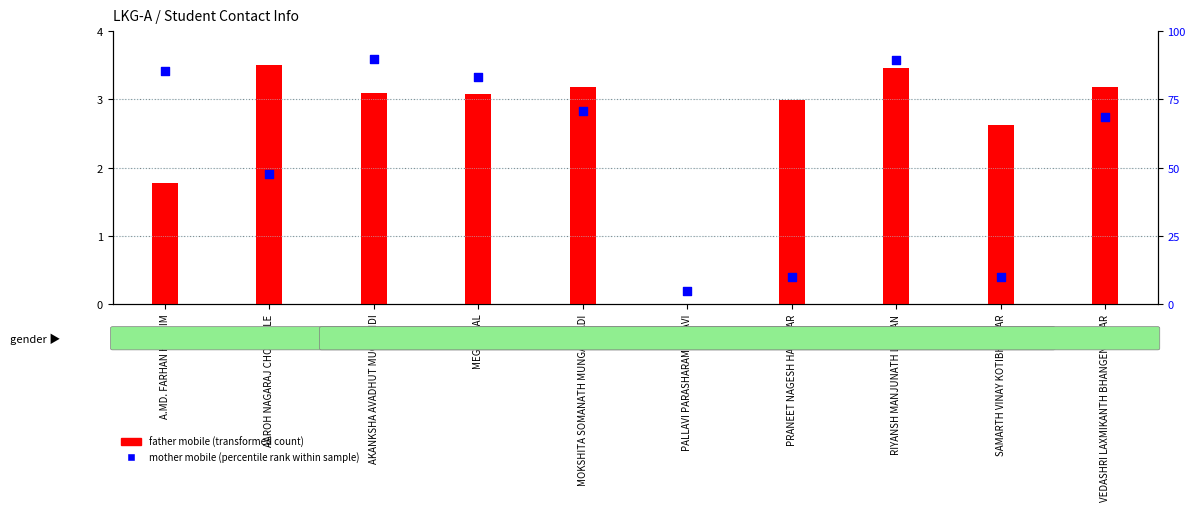

At how many categories does at least one series exceed 56?

6